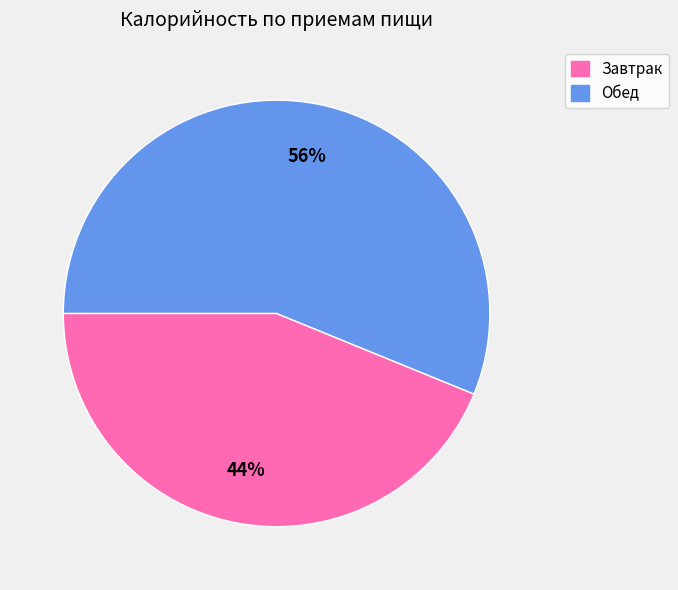

Which has a higher value, Обед or Завтрак?

Обед